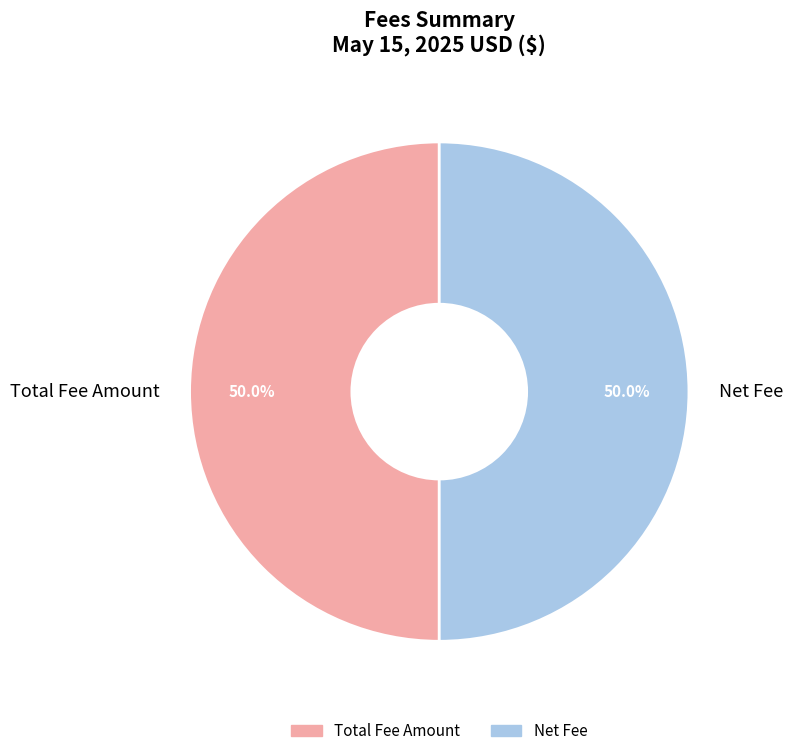

What is the ratio of the value at Total Fee Amount to the value at Net Fee?

1.0